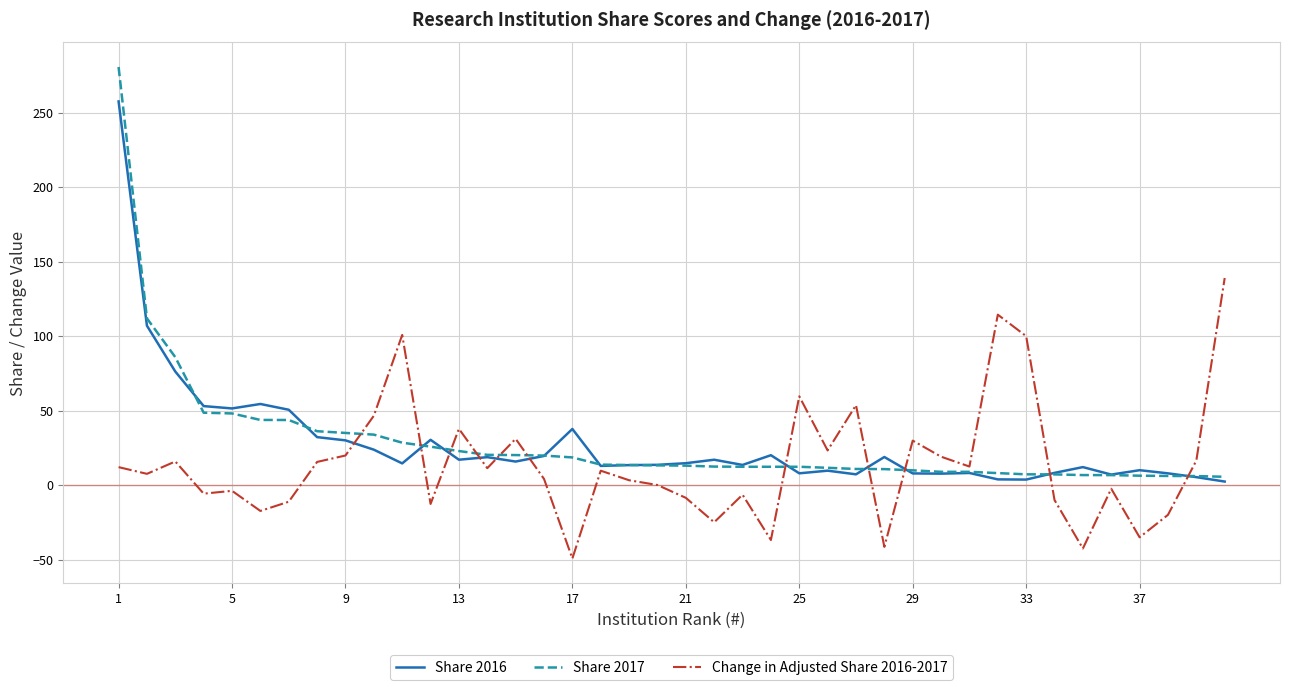

True or false: Share 2016 and Share 2017 intersect in this chart.

True